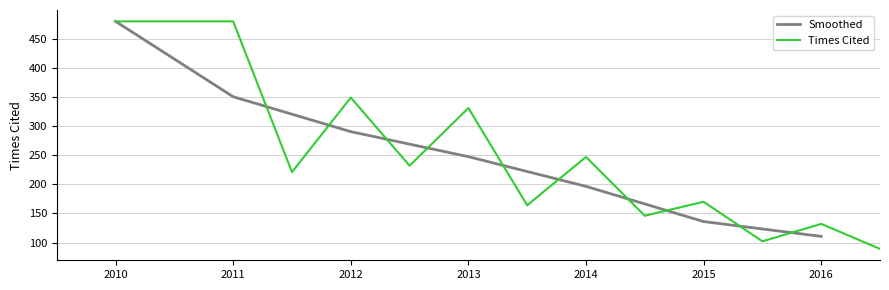

Which series has the largest total across all categories?

Times Cited